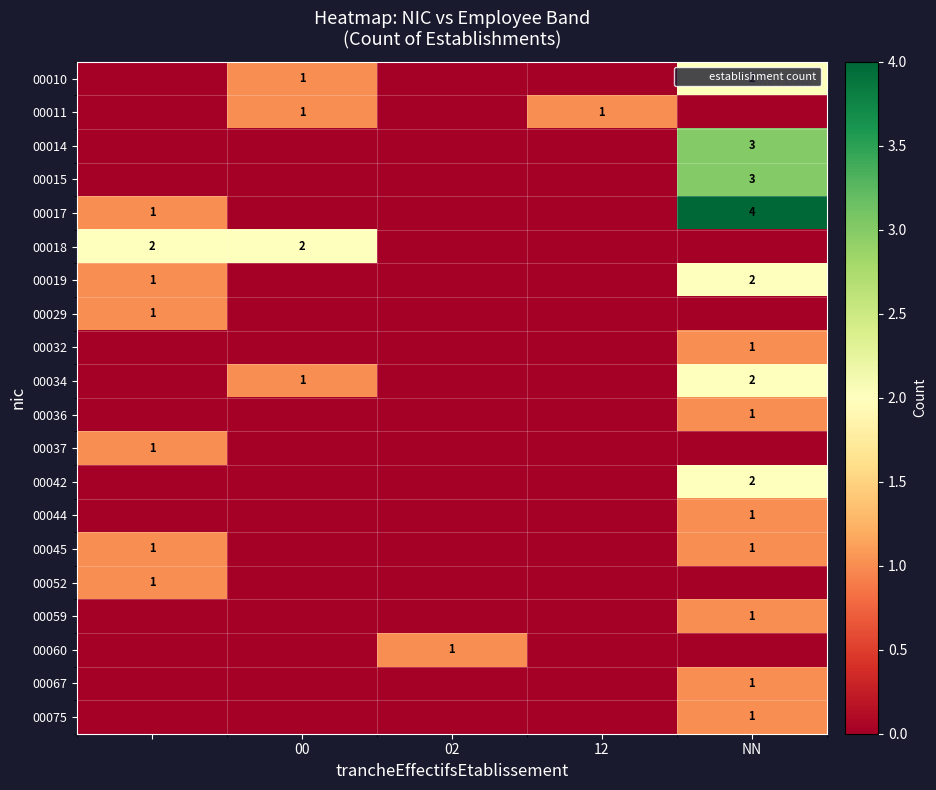

At which label is 00029 closest to 0?

00